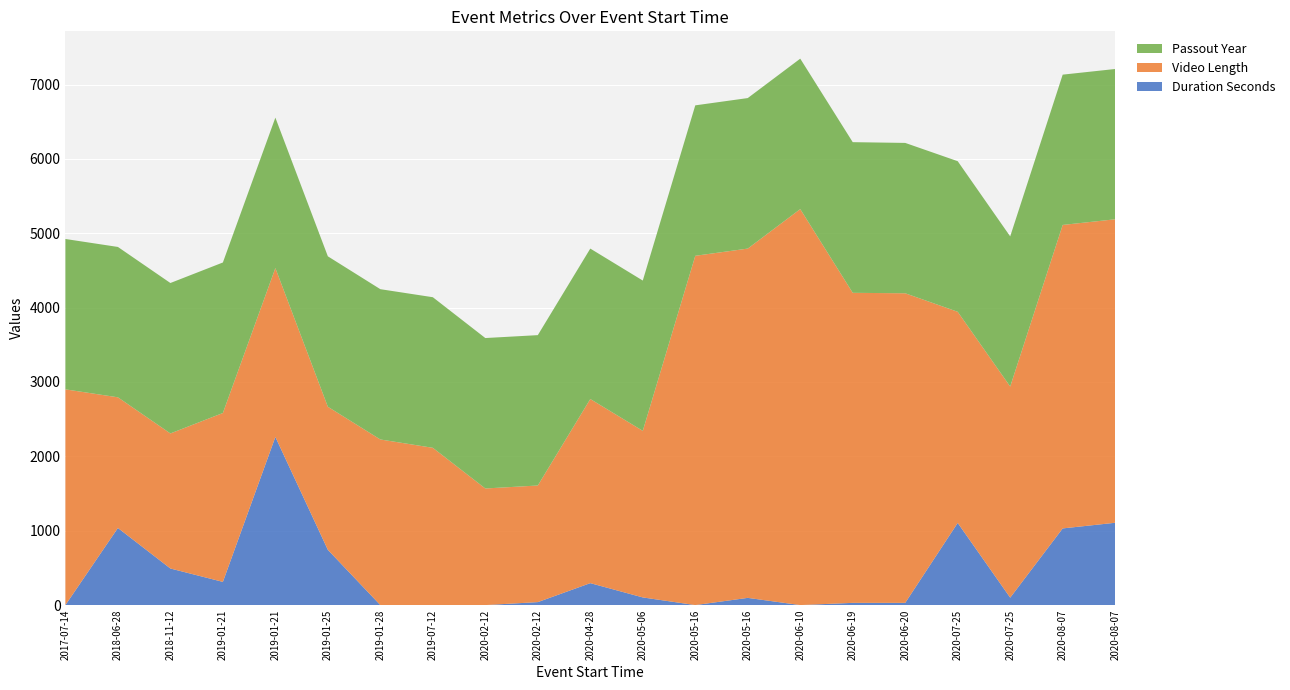

Reading left to right, extract all data points from this chart.

Duration Seconds: 0	1037	492	312	2261	743	0	0	0	40	295	103	0	97	0	30	30	1105	100	1031	1107
Video Length: 2901	1757	1816	2271	2271	1924	2227	2115	1568	1568	2476	2240	4697	4697	5325	4169	4163	2839	2839	4081	4081
Passout Year: 2022	2022	2023	2024	2023	2023	2021	2025	2023	2022	2023	2021	2023	2024	2023	2026	2022	2025	2019	2021	2021